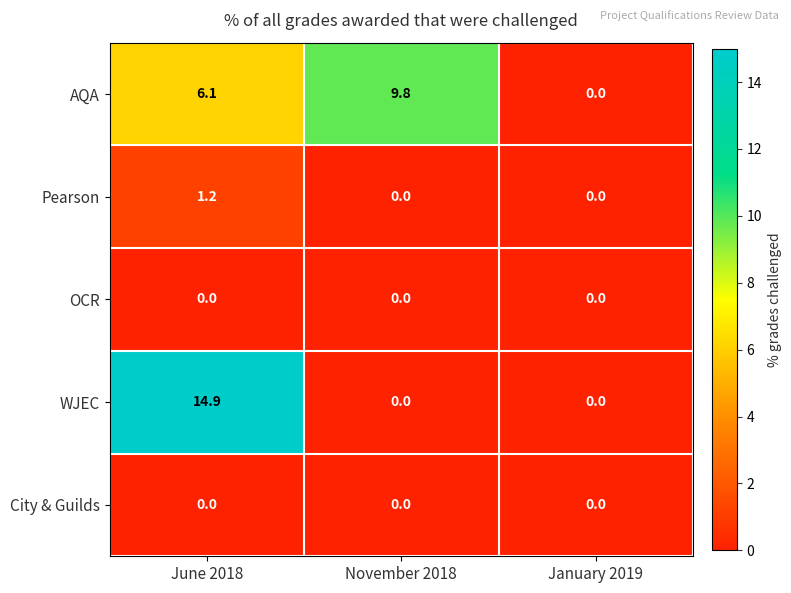

True or false: WJEC has a value of 0.0 at November 2018.

True